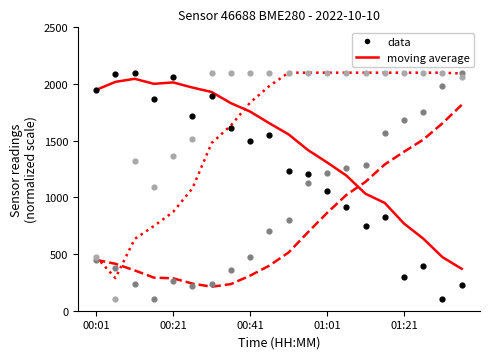

What is the total value across all series at 11?

8638.6